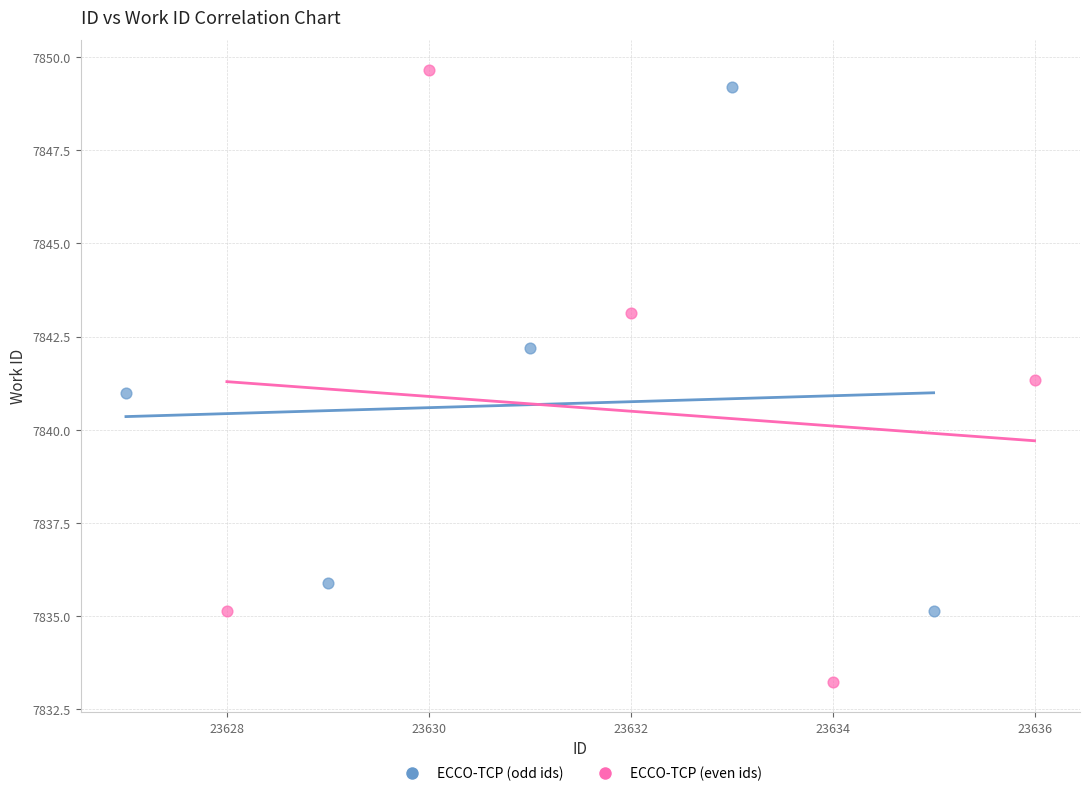

Which series has the widest spread of Y values?

ECCO-TCP (even ids)